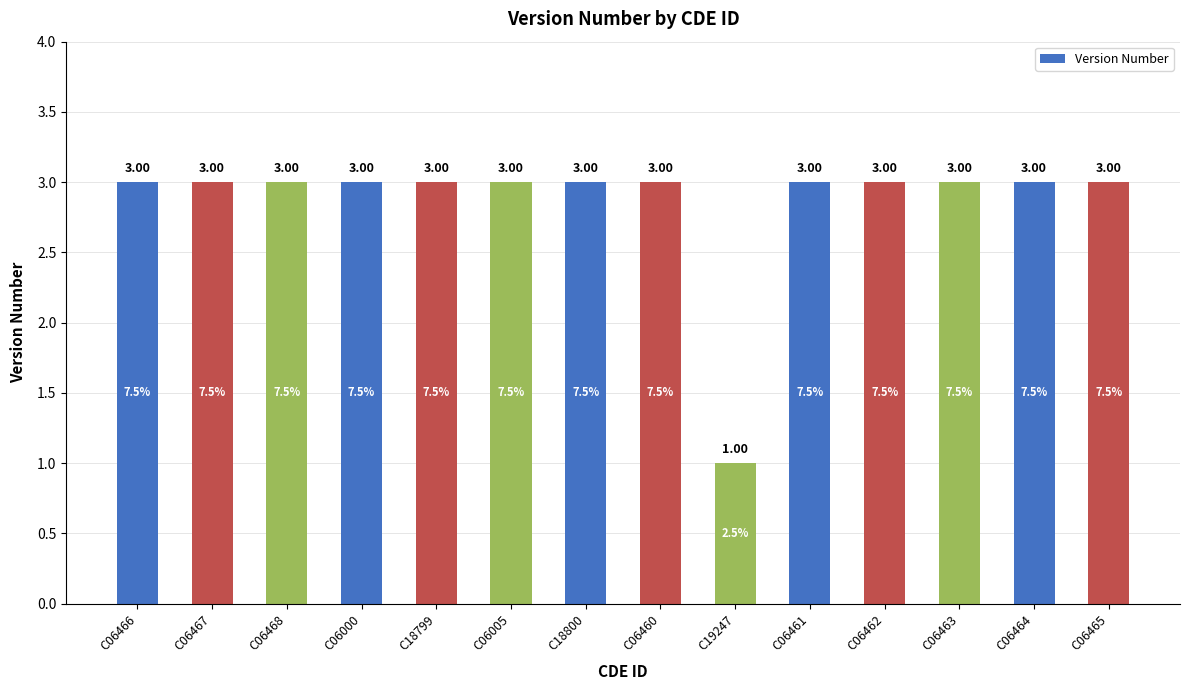

What is the average value?

3